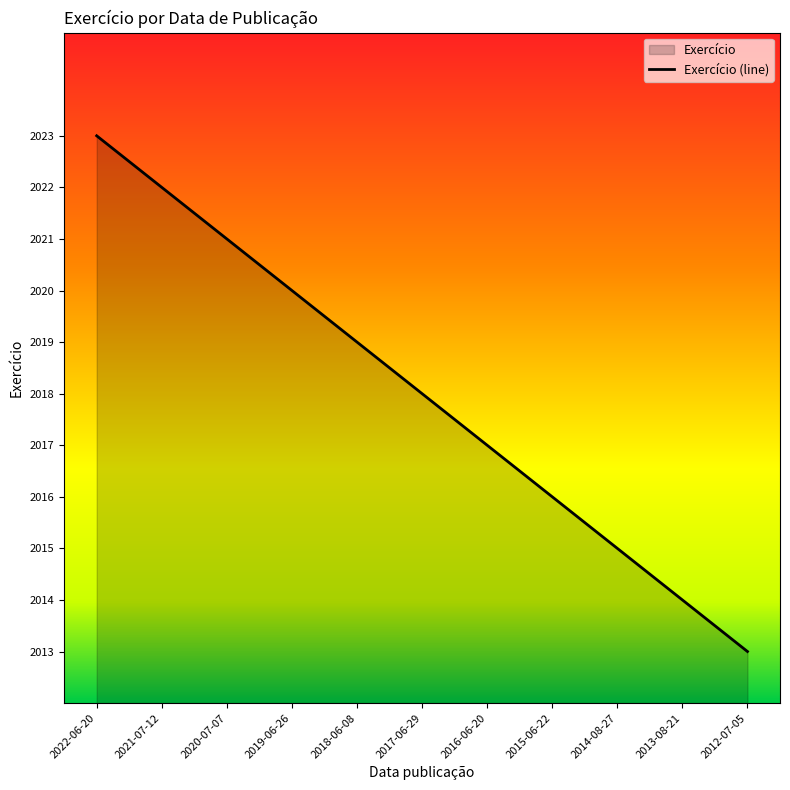

How many data points does each series have?

11